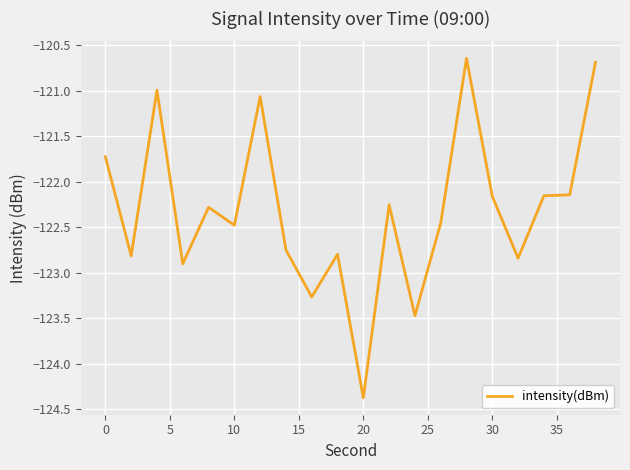

What is the difference between the maximum and minimum values?

3.7